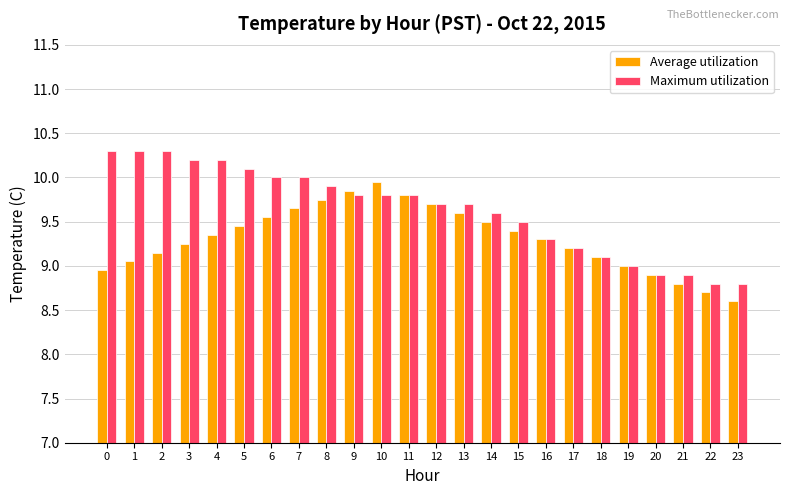

Where is Average utilization nearest to the value 9?

19